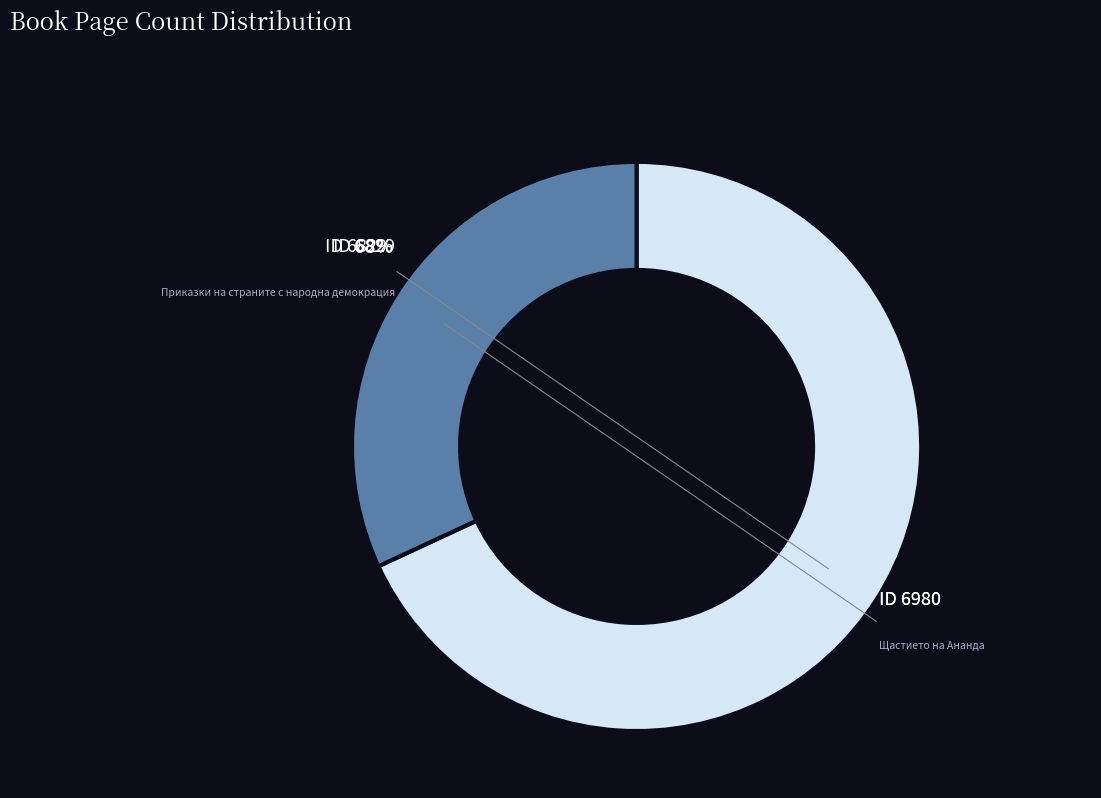

To the nearest percent, what percentage of the pie is 6980?

32%